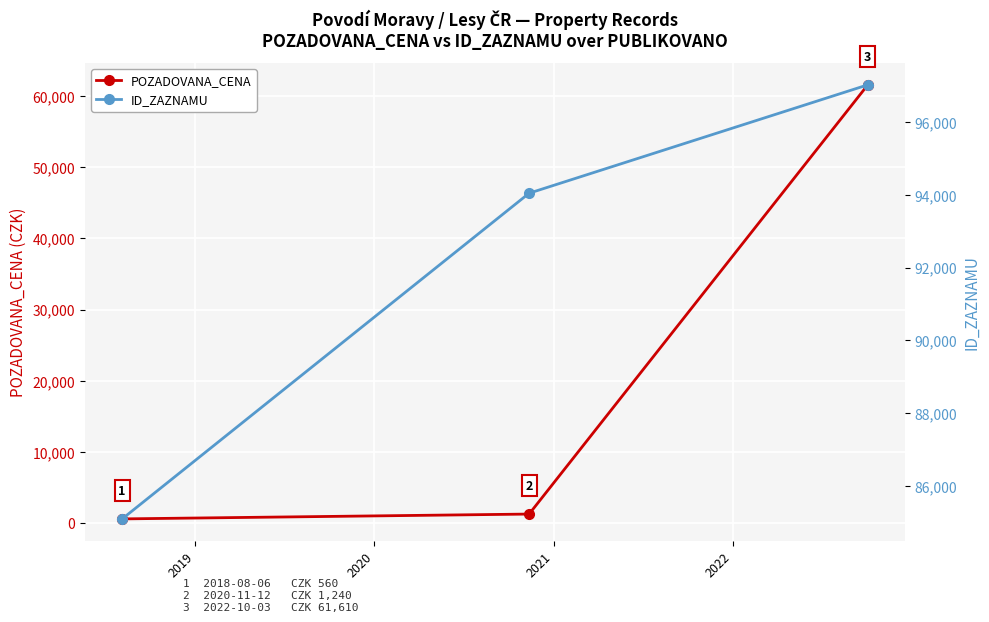

What is the minimum value for POZADOVANA_CENA?

560